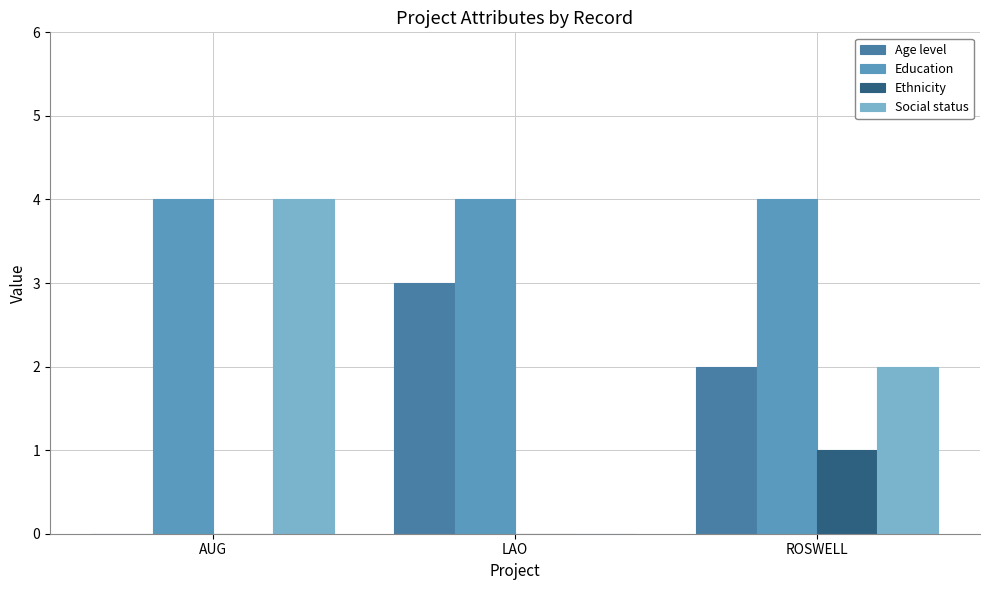

The value of Education at LAO is 6. True or false?

False